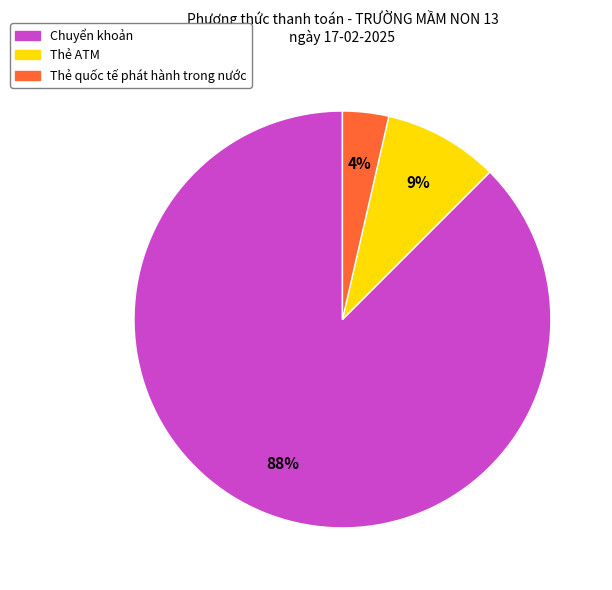

Does any single category account for the majority?

Yes